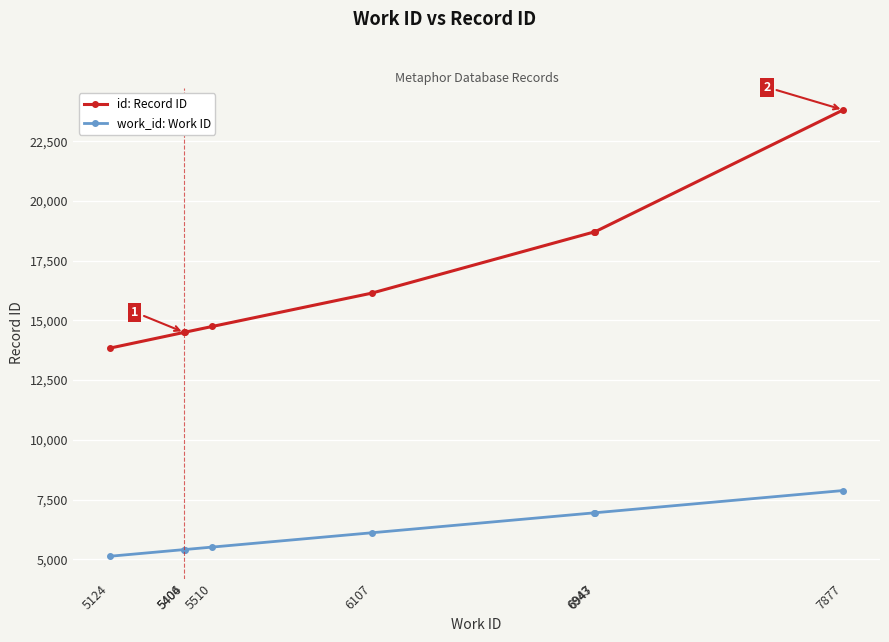

Which series has the widest spread of values?

id: Record ID